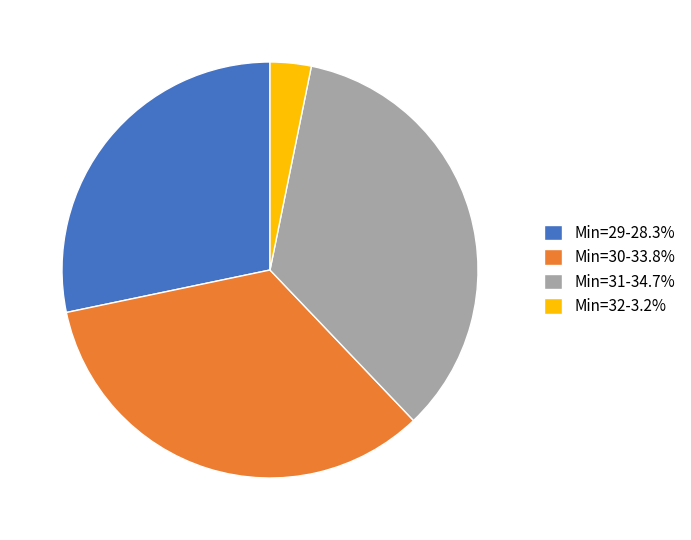

Combined, do Min=30-33.8% and Min=32-3.2% account for over 50%?

No